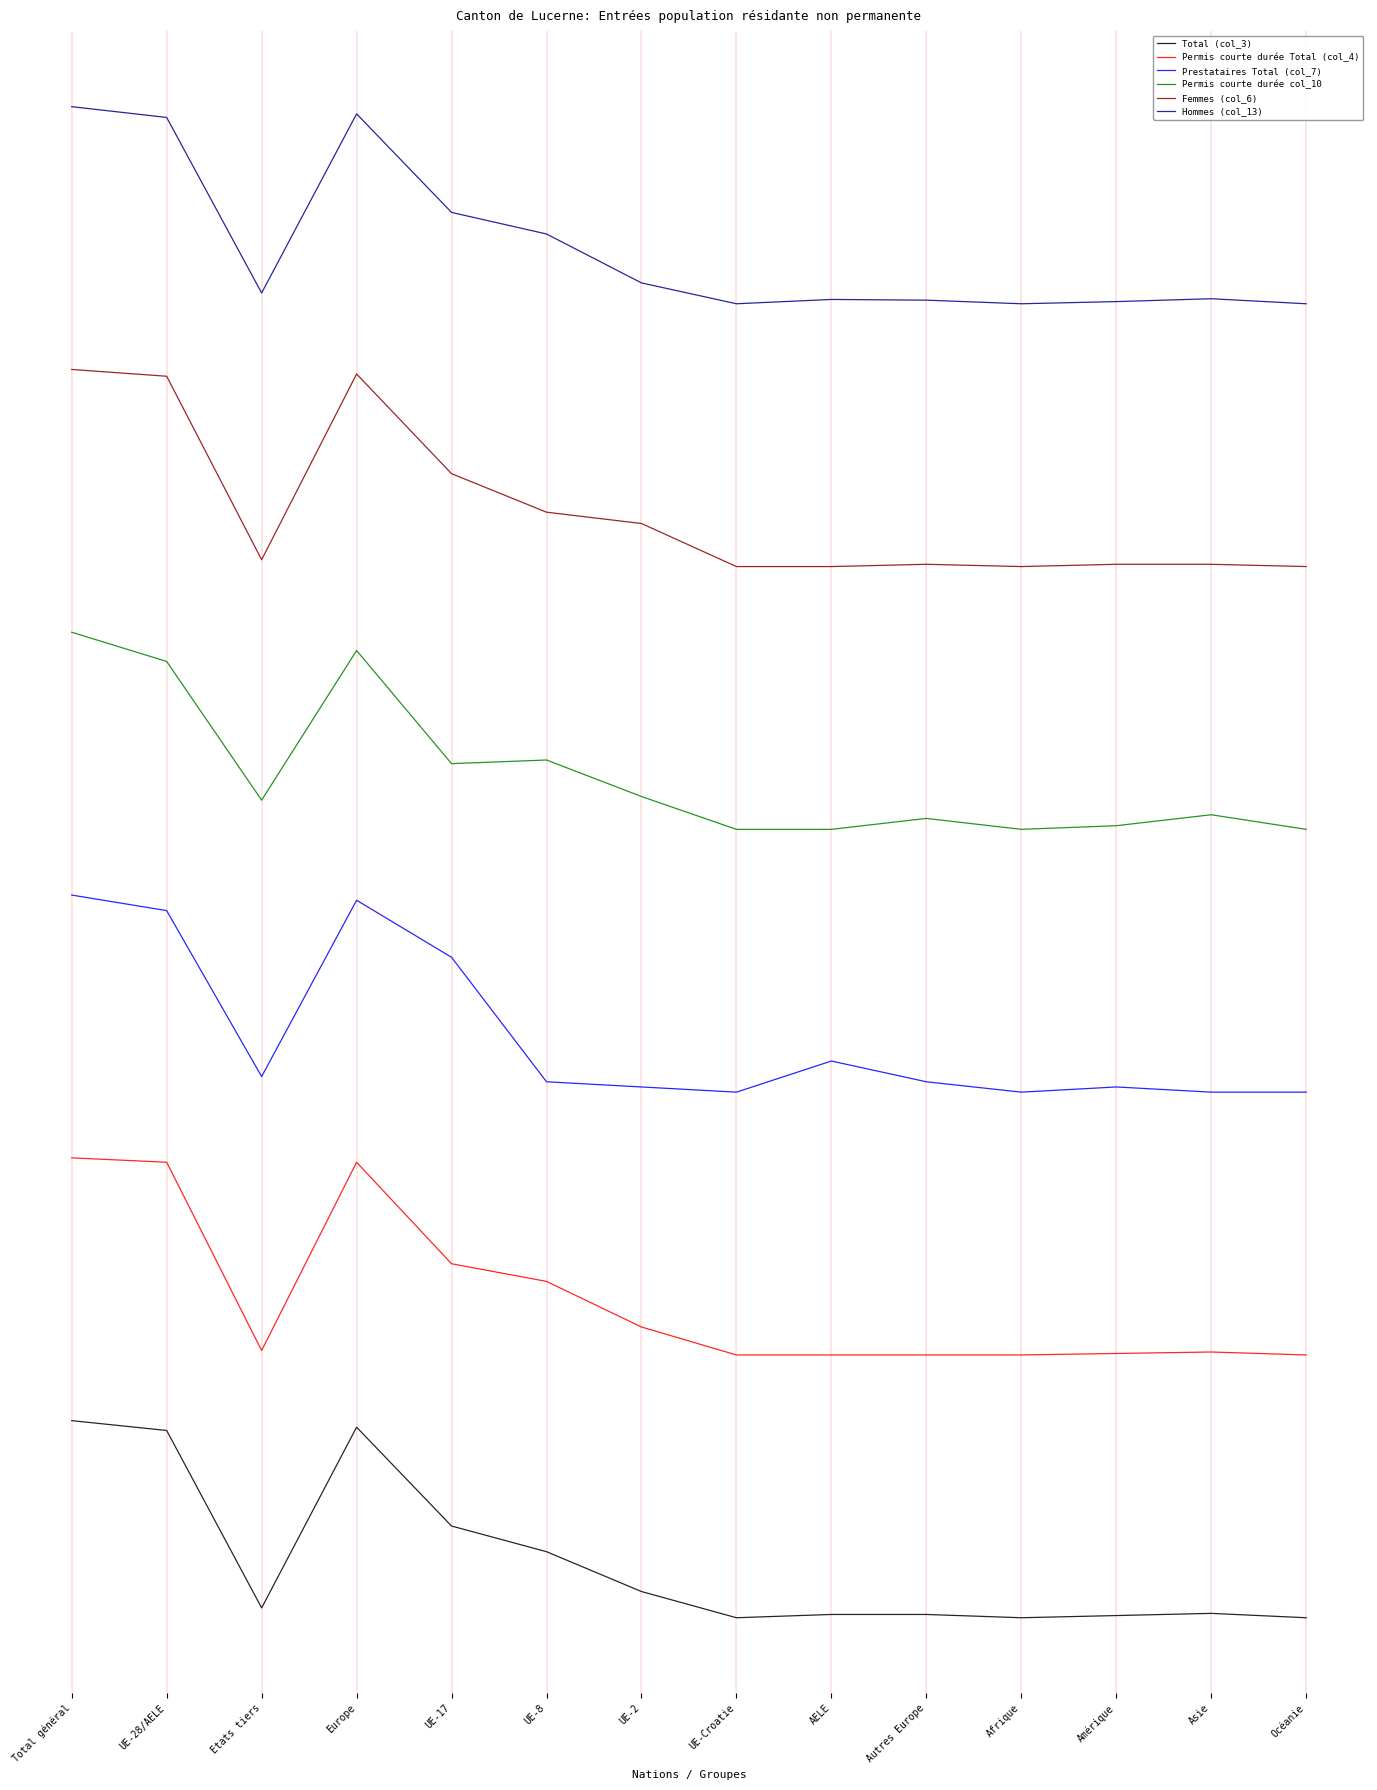

What is the difference between the highest and lowest values at Etats tiers?

400.3